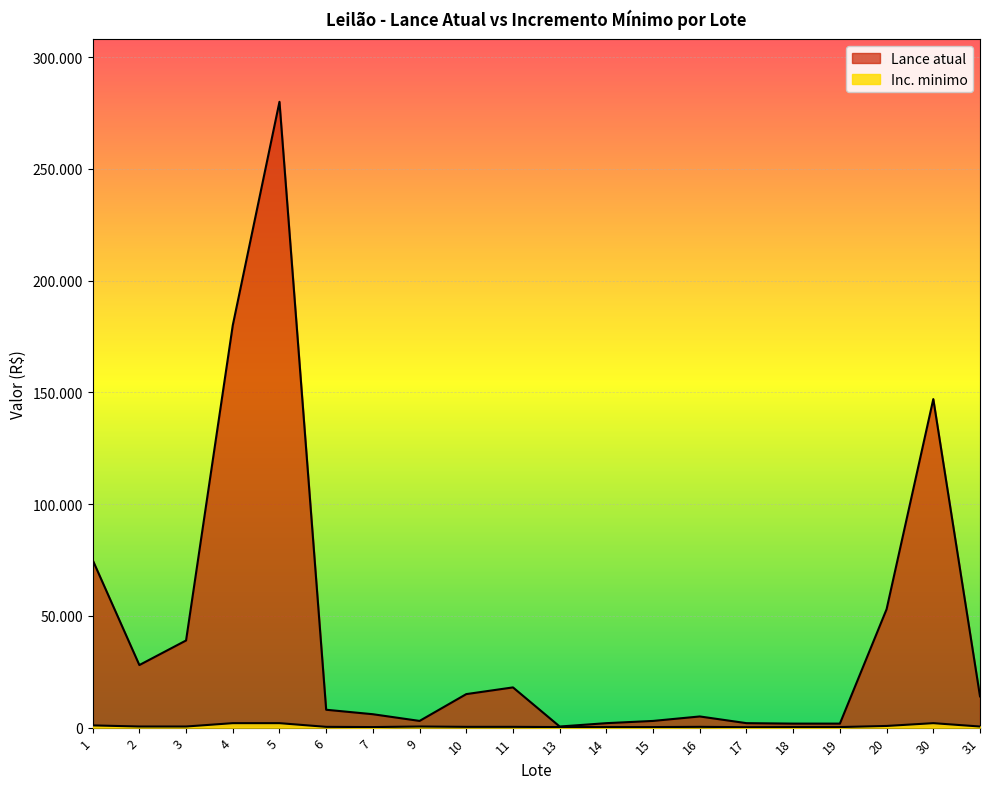

True or false: Inc. minimo has more than 2 interior local peaks.

True